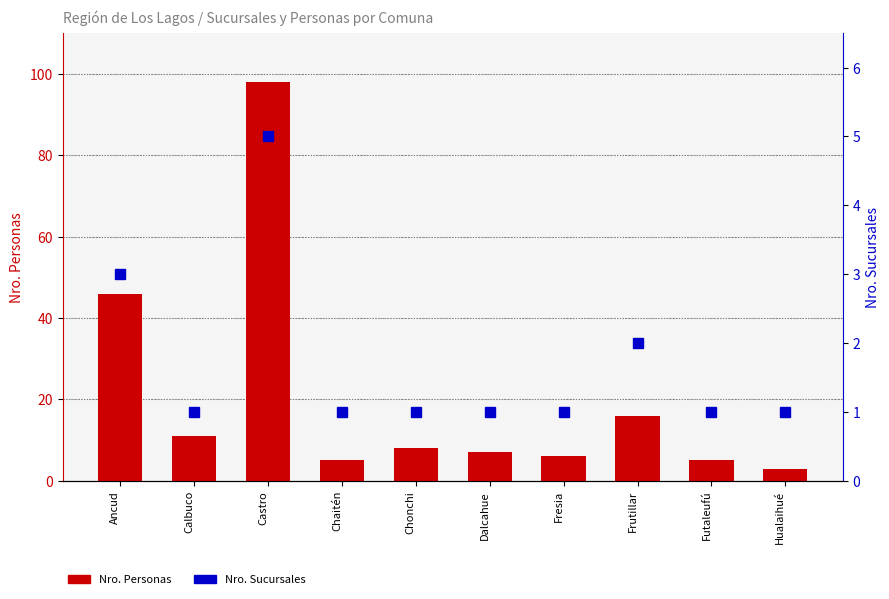

True or false: Nro. Personas has a value of 98 at Castro.

True